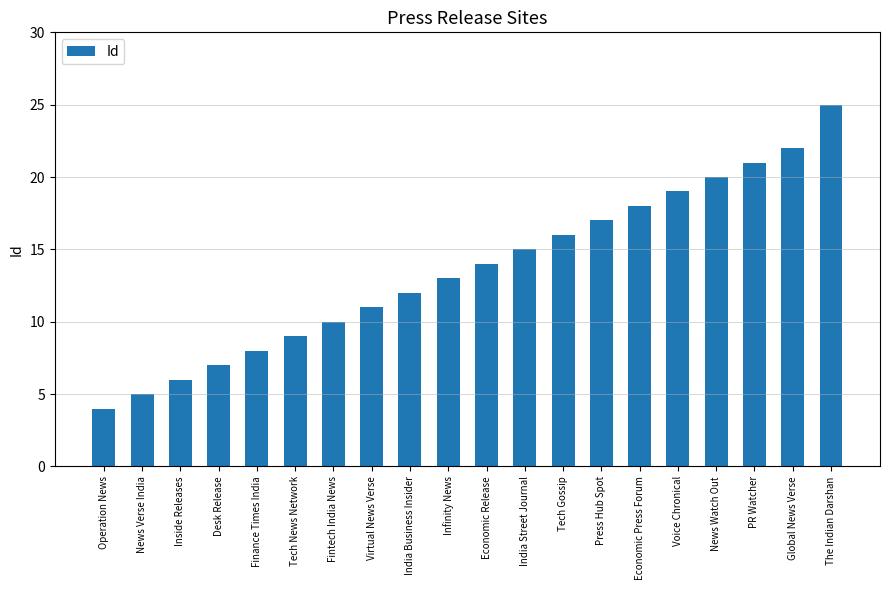

What is the label of the 7th bar from the right?

Press Hub Spot